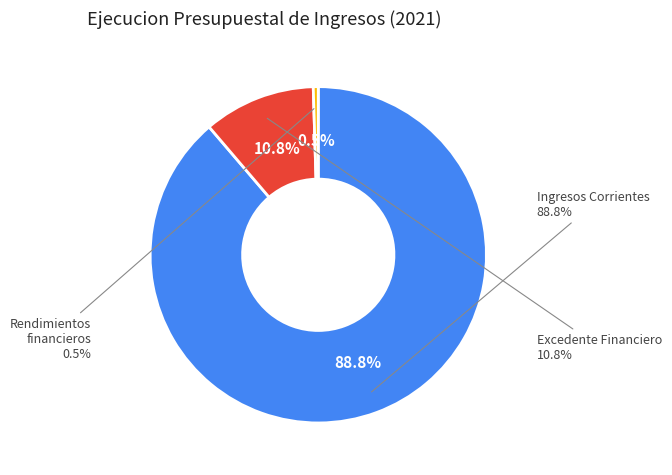

Count the number of slices in the pie.

3